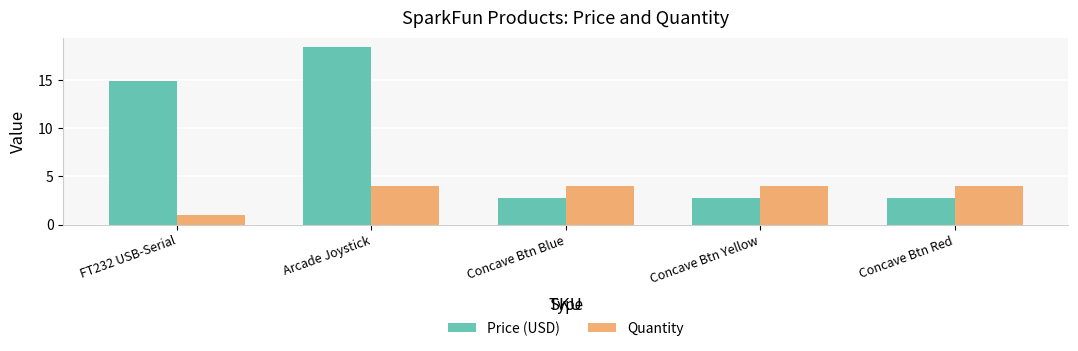

List the series in order of their overall mean, highest first.

Price (USD), Quantity